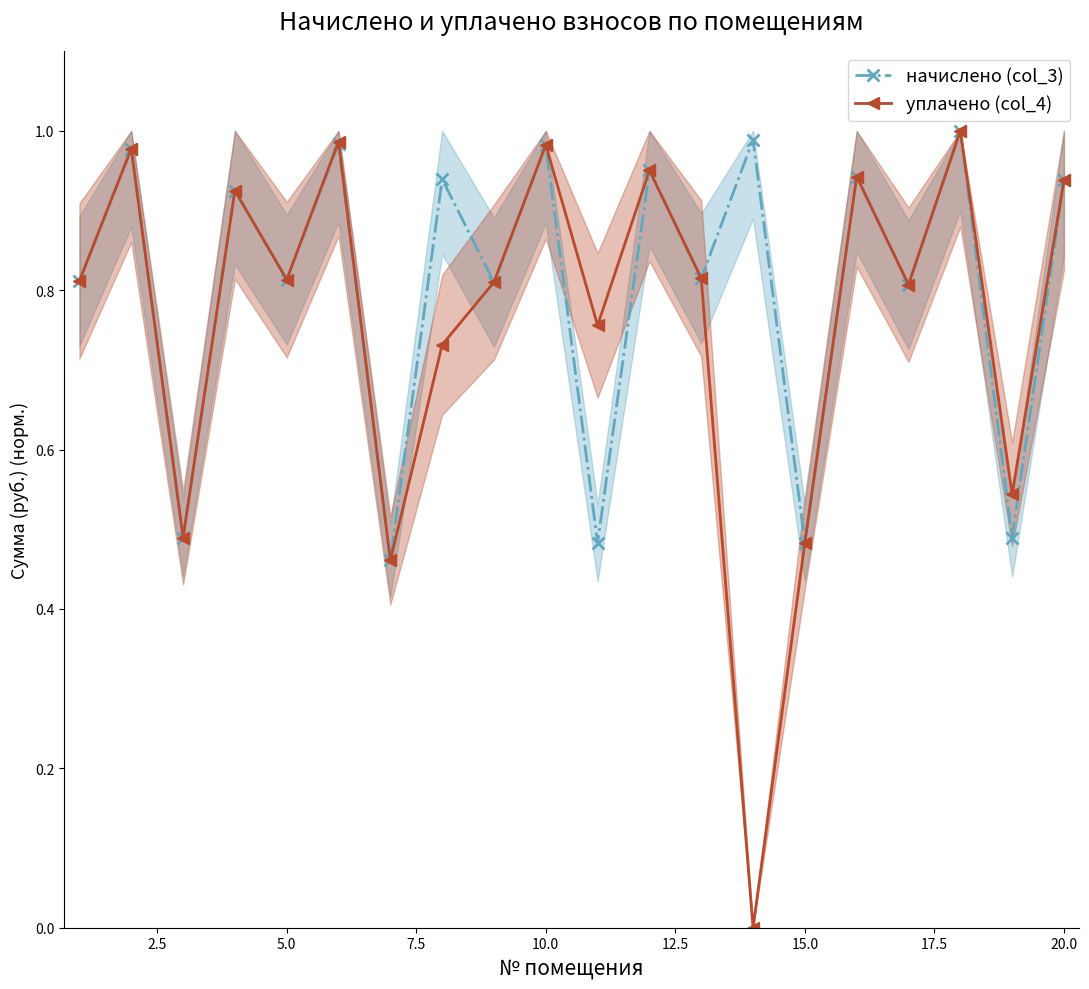

Does the chart display data point markers on the line(s)?

Yes